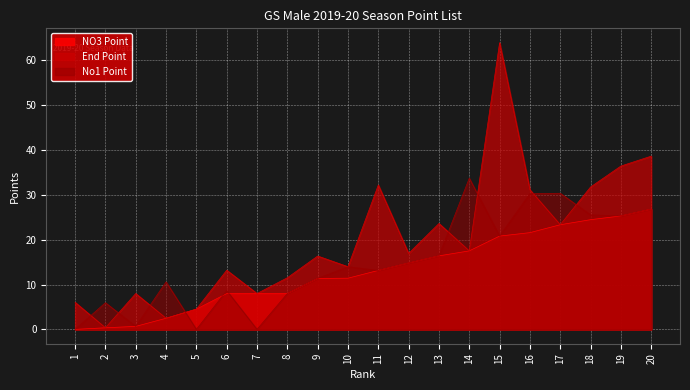

True or false: No1 Point and End Point intersect in this chart.

True